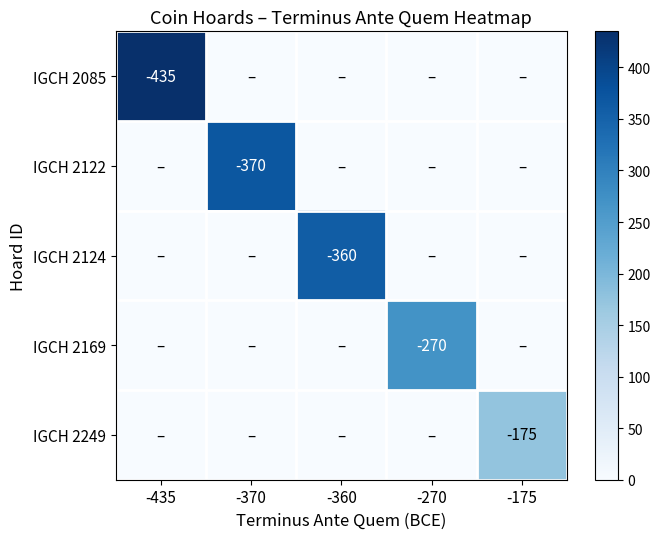

The IGCH 2169 series shows -426 at -270. True or false?

False